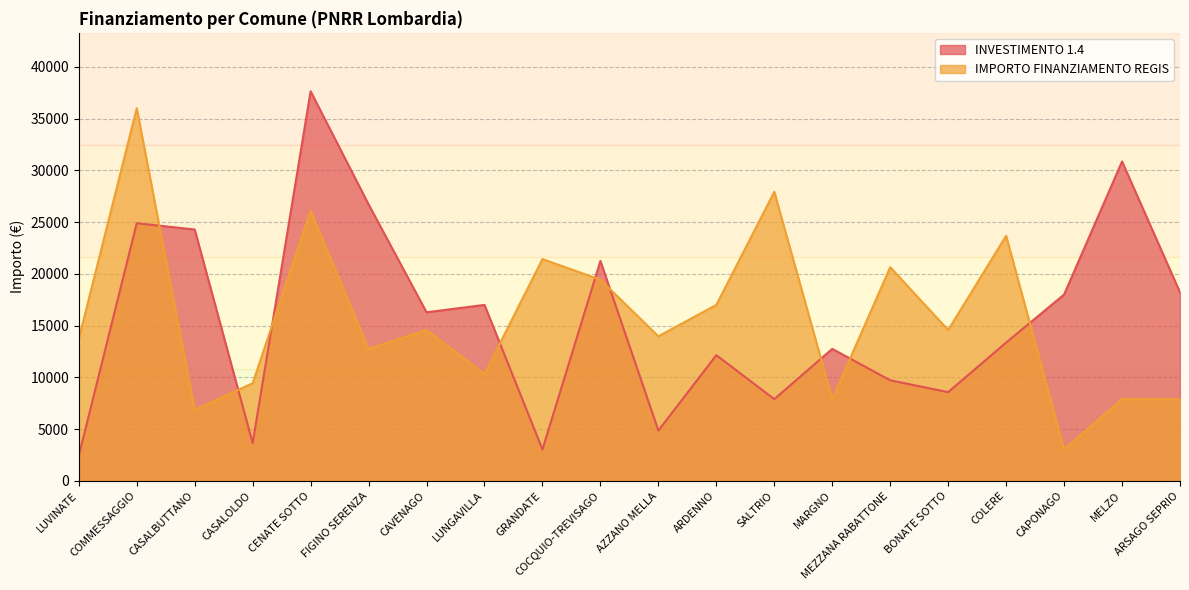

Which series has the widest spread of values?

INVESTIMENTO 1.4